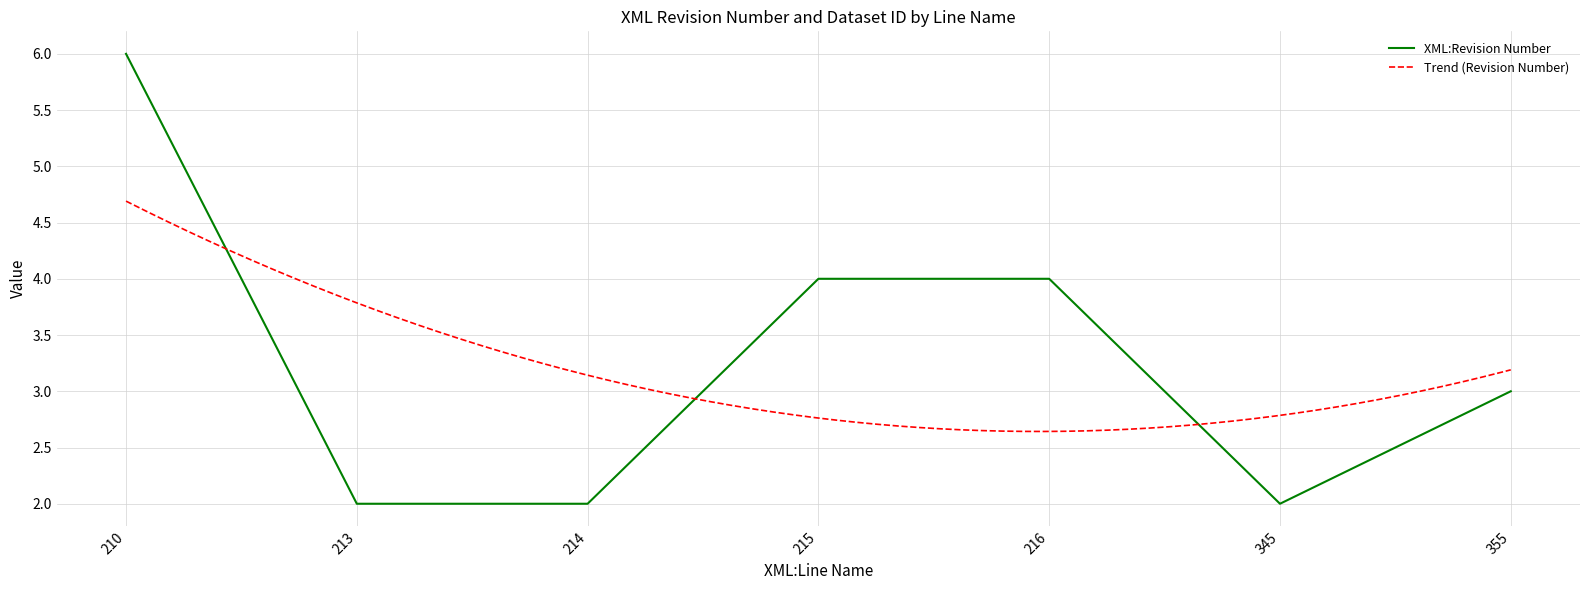

What is the difference between the maximum and minimum values?

4